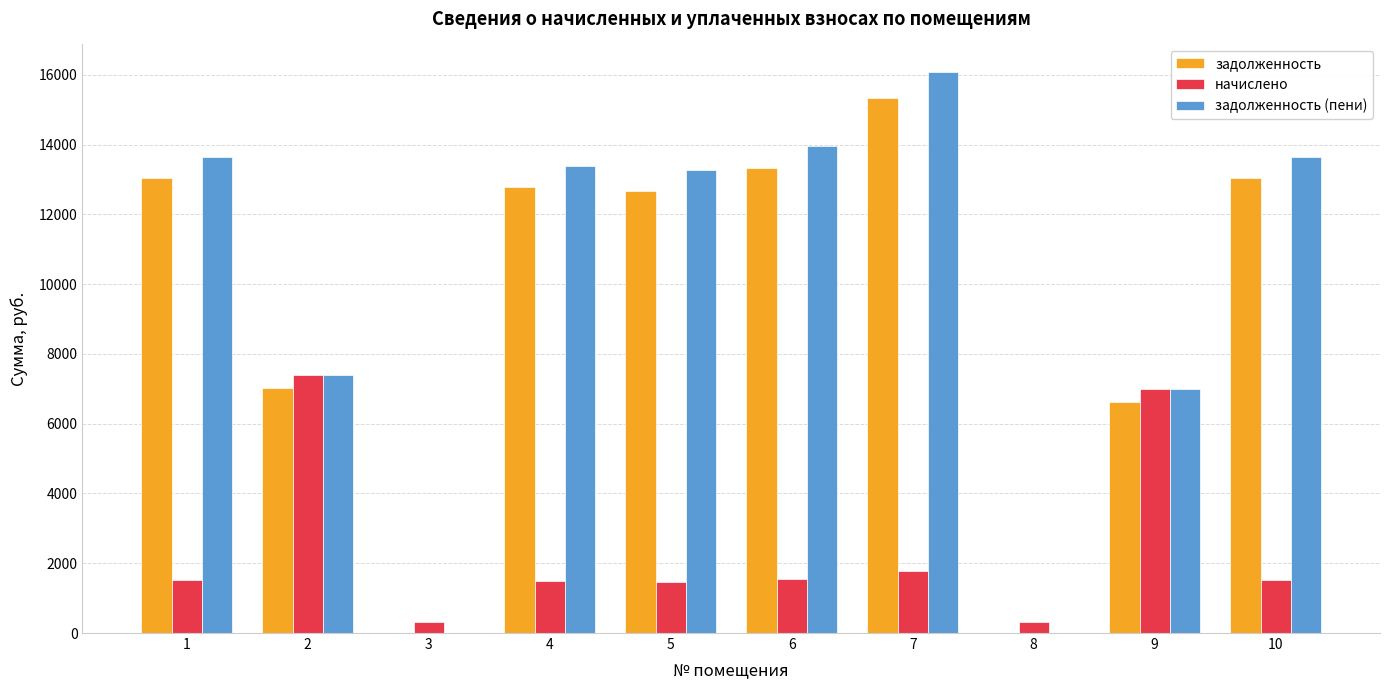

At which label is задолженность (пени) closest to 8032?

2